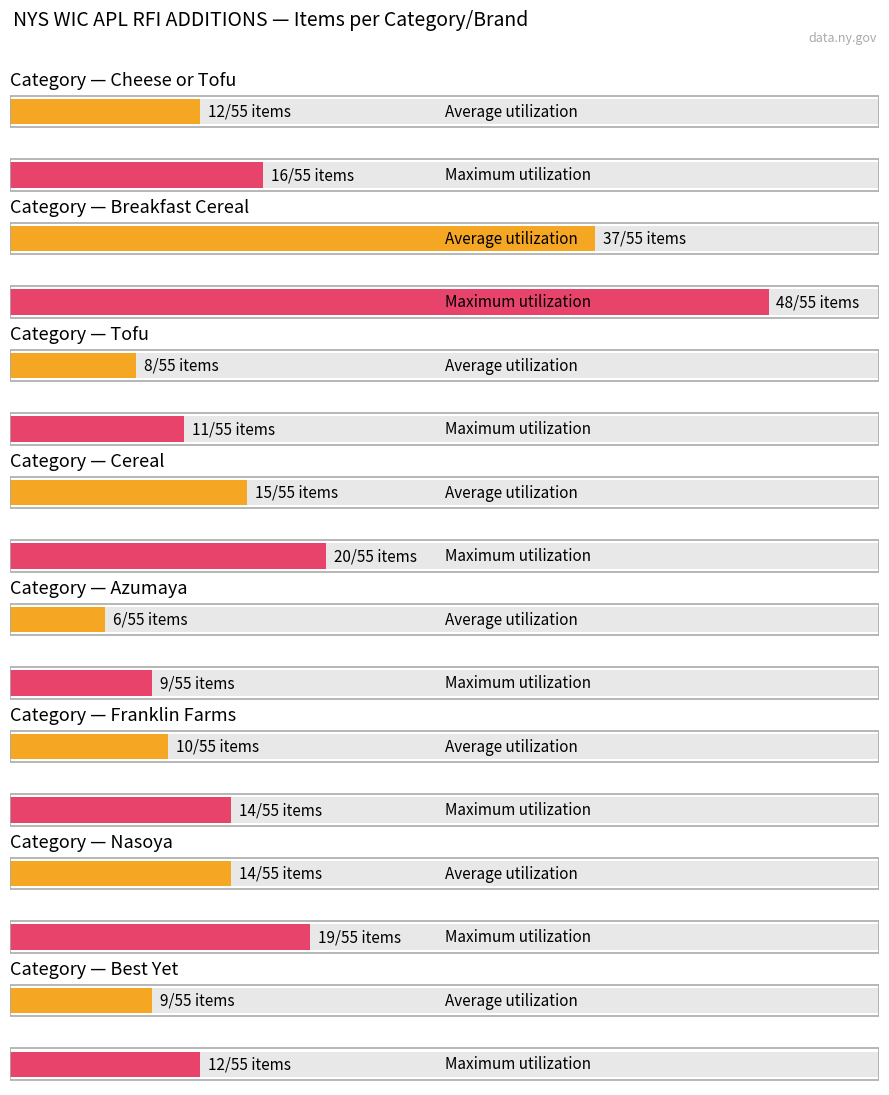

How many data points in Maximum utilization are less than 16?

4